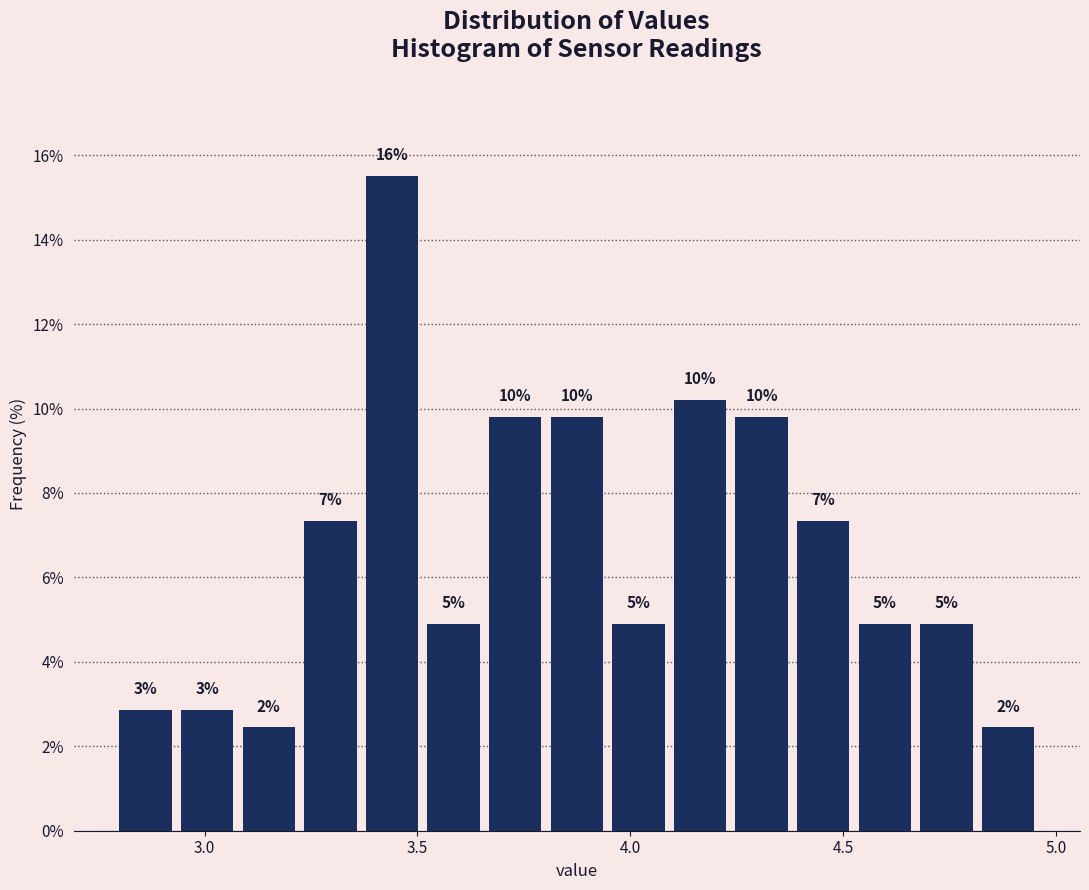

Around what value on the x-axis is the tallest bar? Give the approximate position of its centre, as read against the axis.

3.45